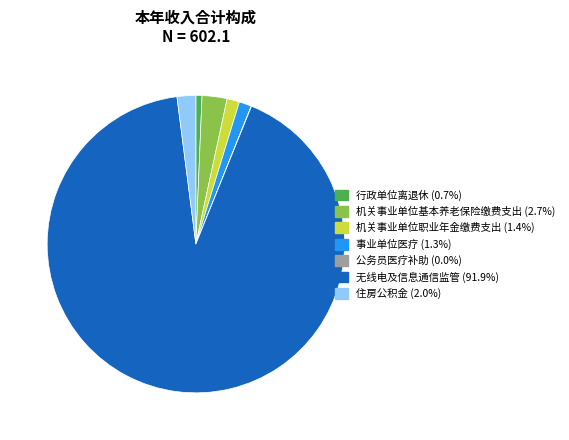

Which category has the biggest portion of the pie?

无线电及信息通信监管